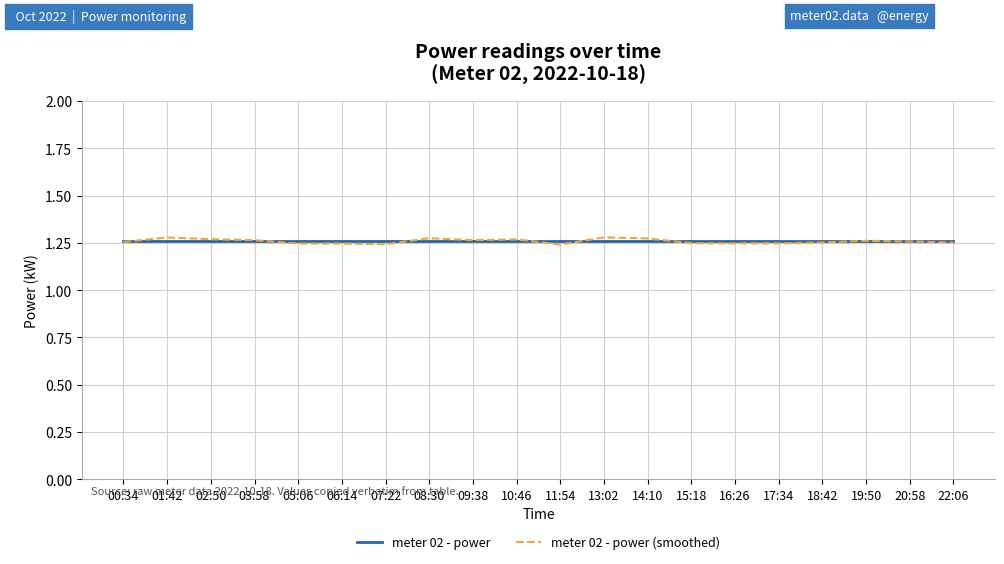

Which series has the largest range (max minus min)?

meter 02 - power (smoothed)